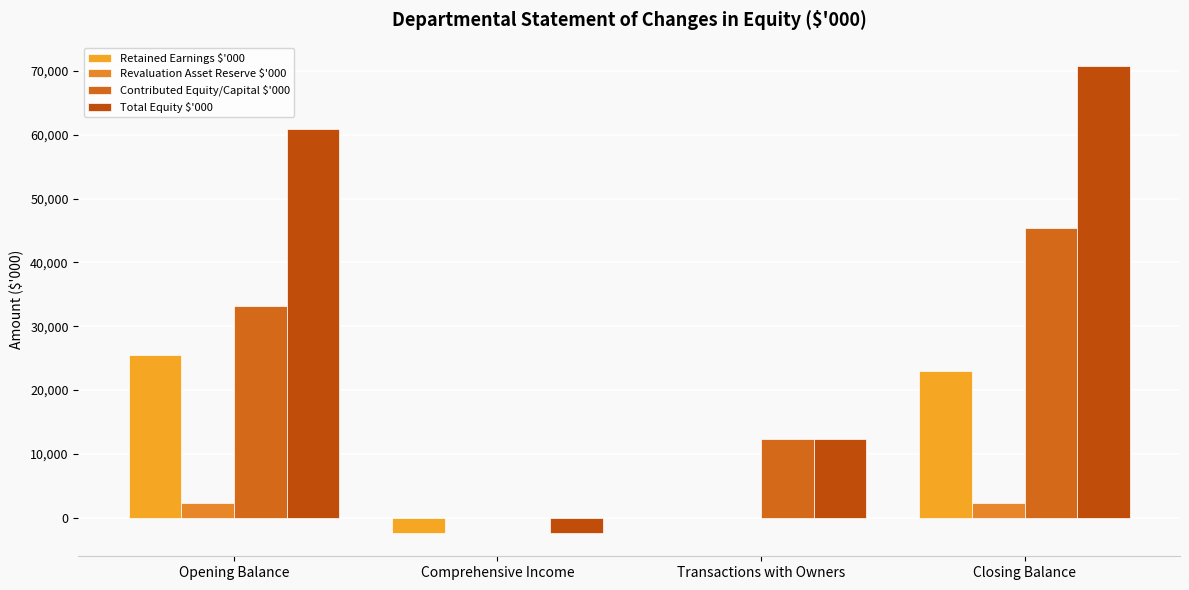

What is the total value across all series at Closing Balance?

141536